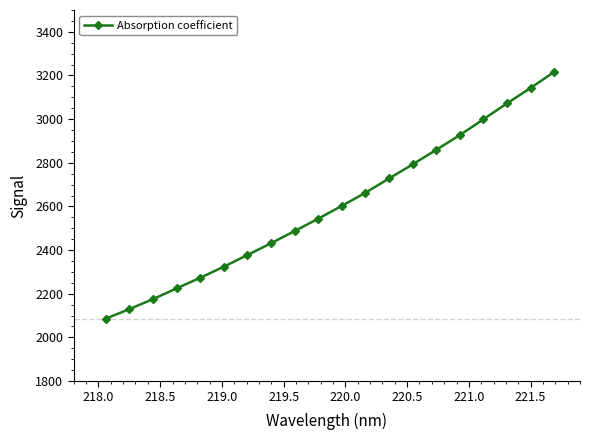

What is the maximum value shown in the chart?

3215.9